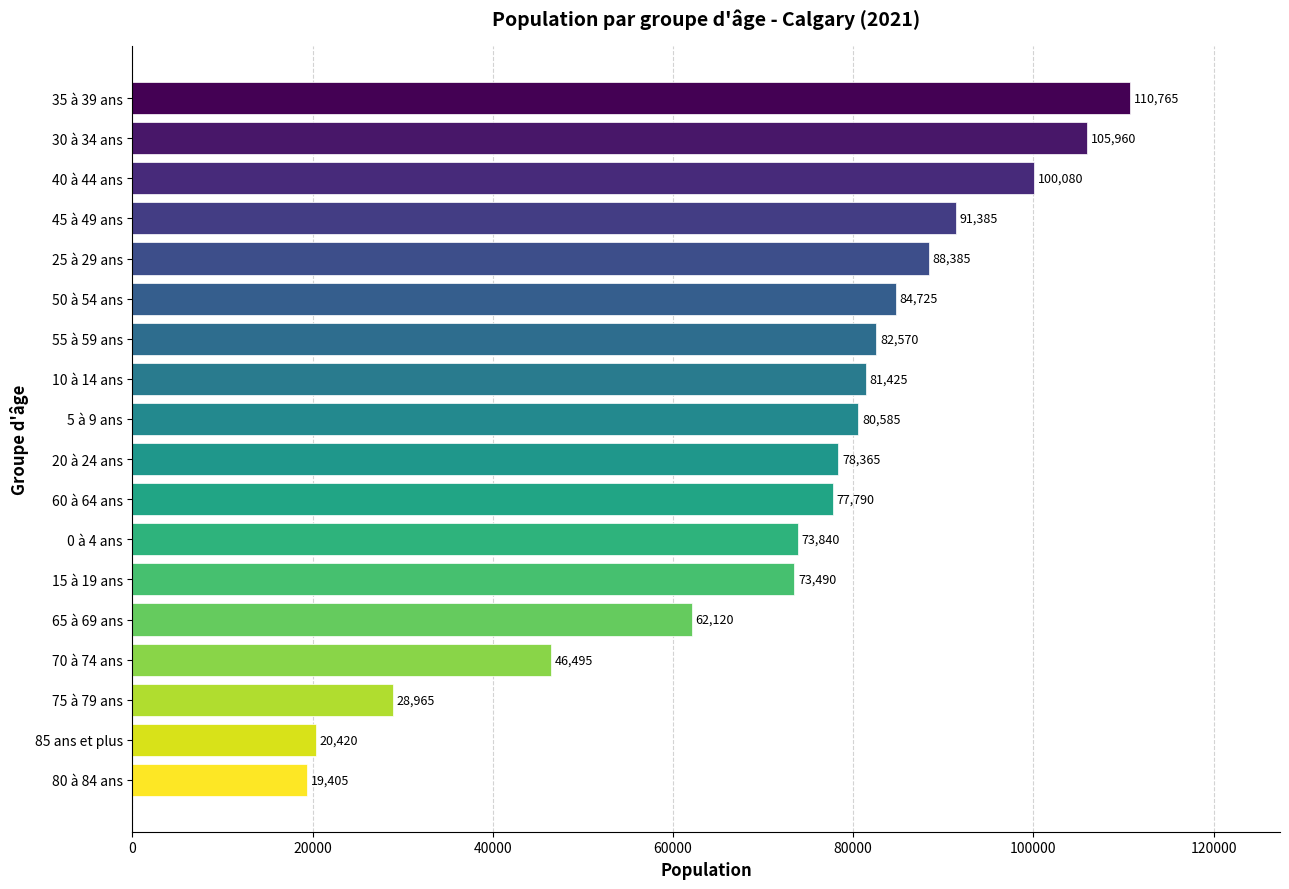

Which has a higher value, 25 à 29 ans or 50 à 54 ans?

25 à 29 ans